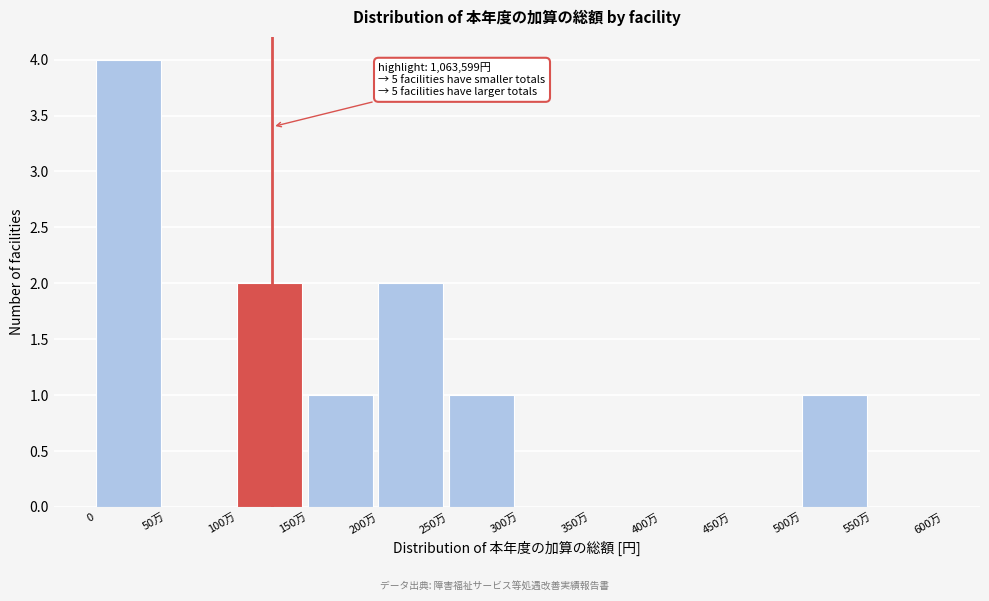

Reading left to right, transcribe all the data shown in this chart.

0=4	50万=0	100万=2	150万=1	200万=2	250万=1	300万=0	350万=0	400万=0	450万=0	500万=1	550万=0